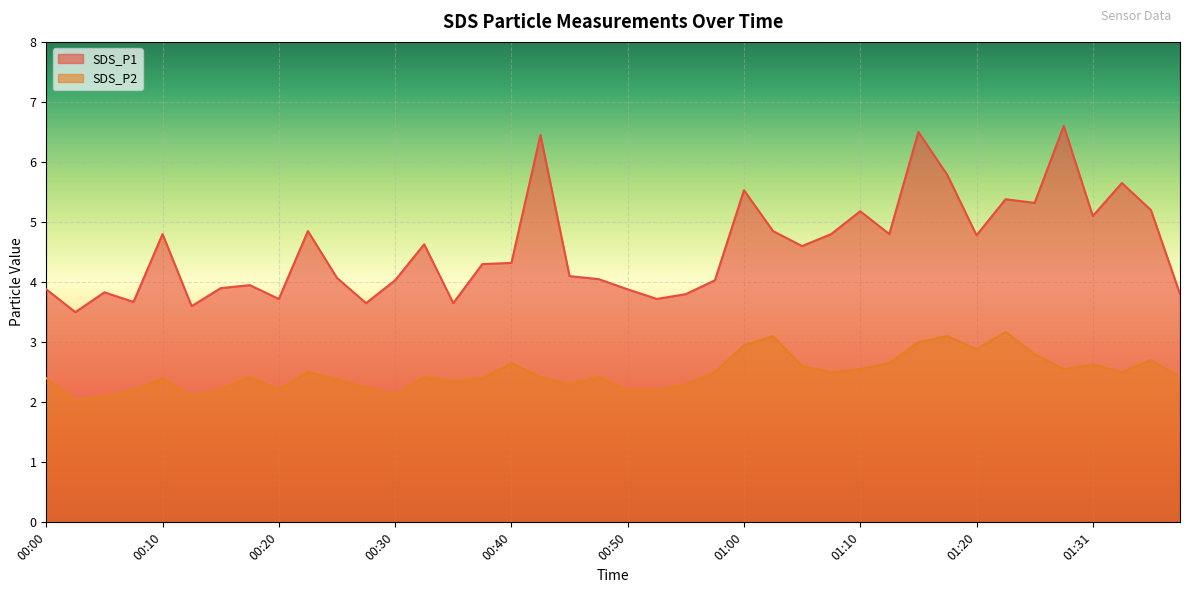

Reading right to left, list all the values displayed in this chart.

SDS_P1: 01:39=3.8	01:36=5.2	01:34=5.7	01:31=5.1	01:29=6.6	01:26=5.3	01:23=5.4	01:20=4.8	01:18=5.8	01:15=6.5	01:12=4.8	01:10=5.2	01:07=4.8	01:05=4.6	01:02=4.8	01:00=5.5	00:57=4.0	00:55=3.8	00:52=3.7	00:50=3.9	00:47=4.0	00:45=4.1	00:42=6.5	00:40=4.3	00:37=4.3	00:35=3.6	00:32=4.6	00:30=4.0	00:27=3.6	00:25=4.1	00:22=4.8	00:20=3.7	00:17=4.0	00:15=3.9	00:12=3.6	00:10=4.8	00:07=3.7	00:05=3.8	00:02=3.5	00:00=3.9
SDS_P2: 01:39=2.4	01:36=2.7	01:34=2.5	01:31=2.6	01:29=2.5	01:26=2.8	01:23=3.2	01:20=2.9	01:18=3.1	01:15=3.0	01:12=2.6	01:10=2.5	01:07=2.5	01:05=2.6	01:02=3.1	01:00=3.0	00:57=2.5	00:55=2.3	00:52=2.2	00:50=2.2	00:47=2.4	00:45=2.3	00:42=2.4	00:40=2.6	00:37=2.4	00:35=2.4	00:32=2.4	00:30=2.1	00:27=2.2	00:25=2.4	00:22=2.5	00:20=2.2	00:17=2.4	00:15=2.2	00:12=2.1	00:10=2.4	00:07=2.2	00:05=2.1	00:02=2.0	00:00=2.4